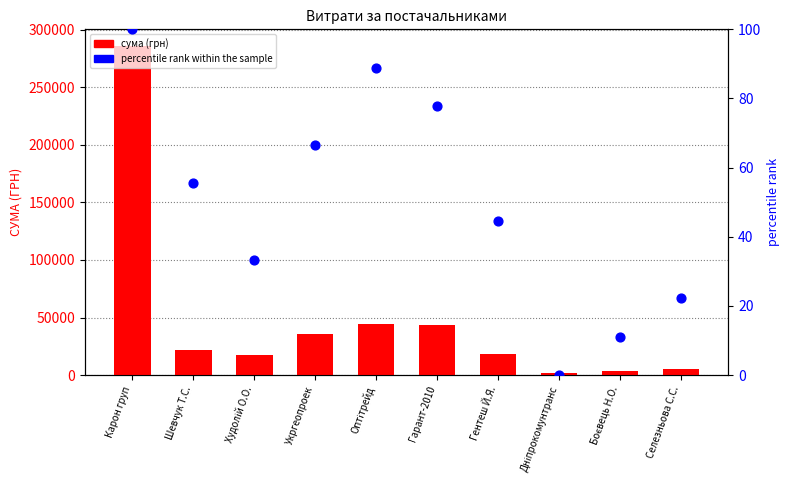

Which series has the largest Y range (max minus min)?

сума (грн)